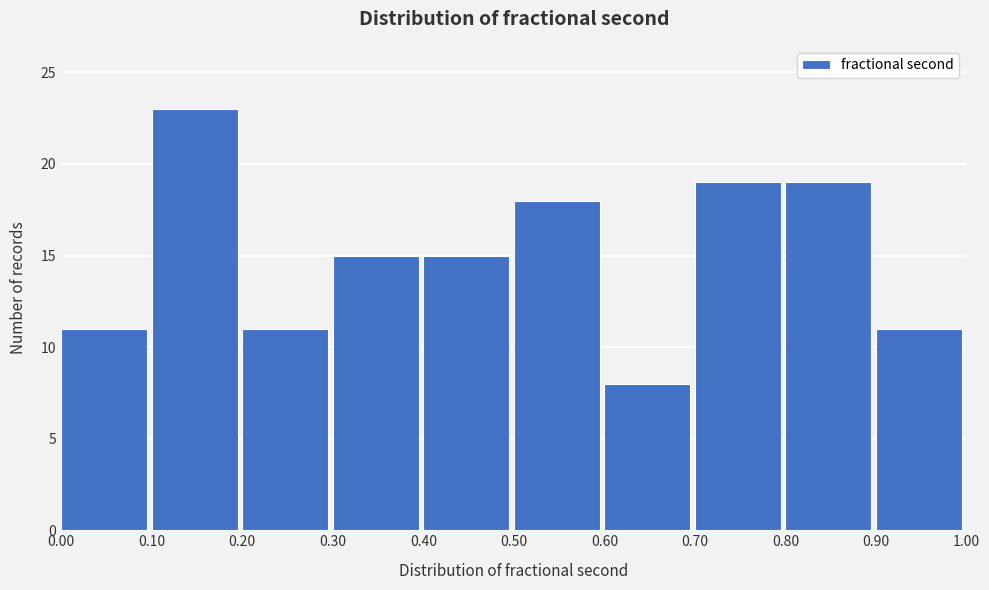

Over which range of the x-axis is the bar tallest?

0.10 to 0.20